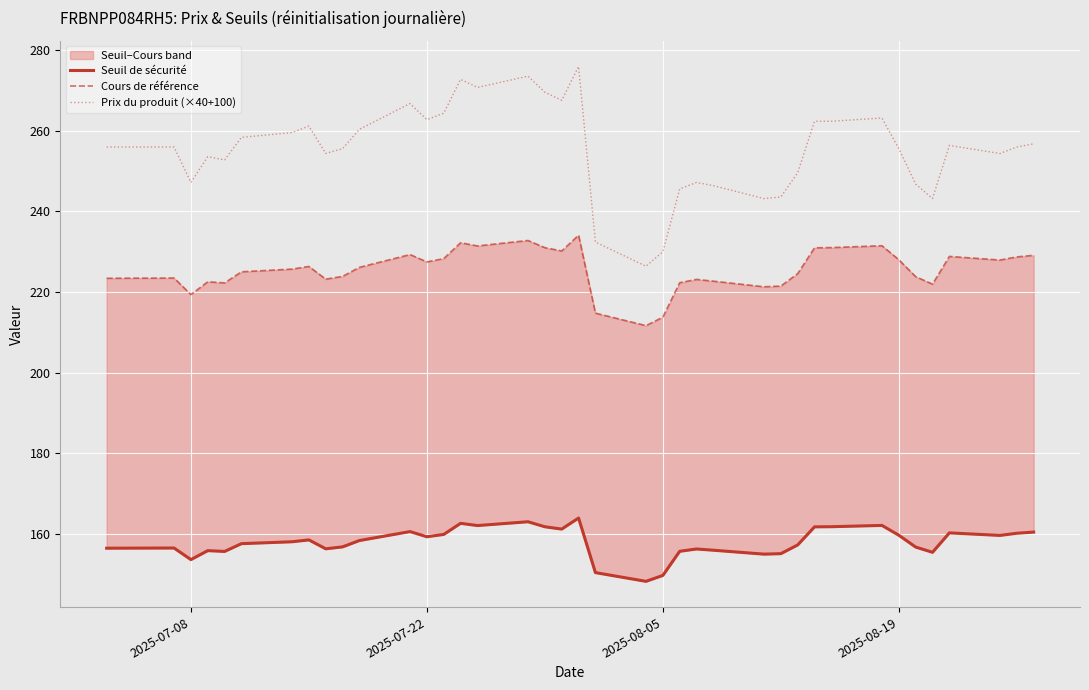

The value of Cours de référence at 36 is 365.3. True or false?

False